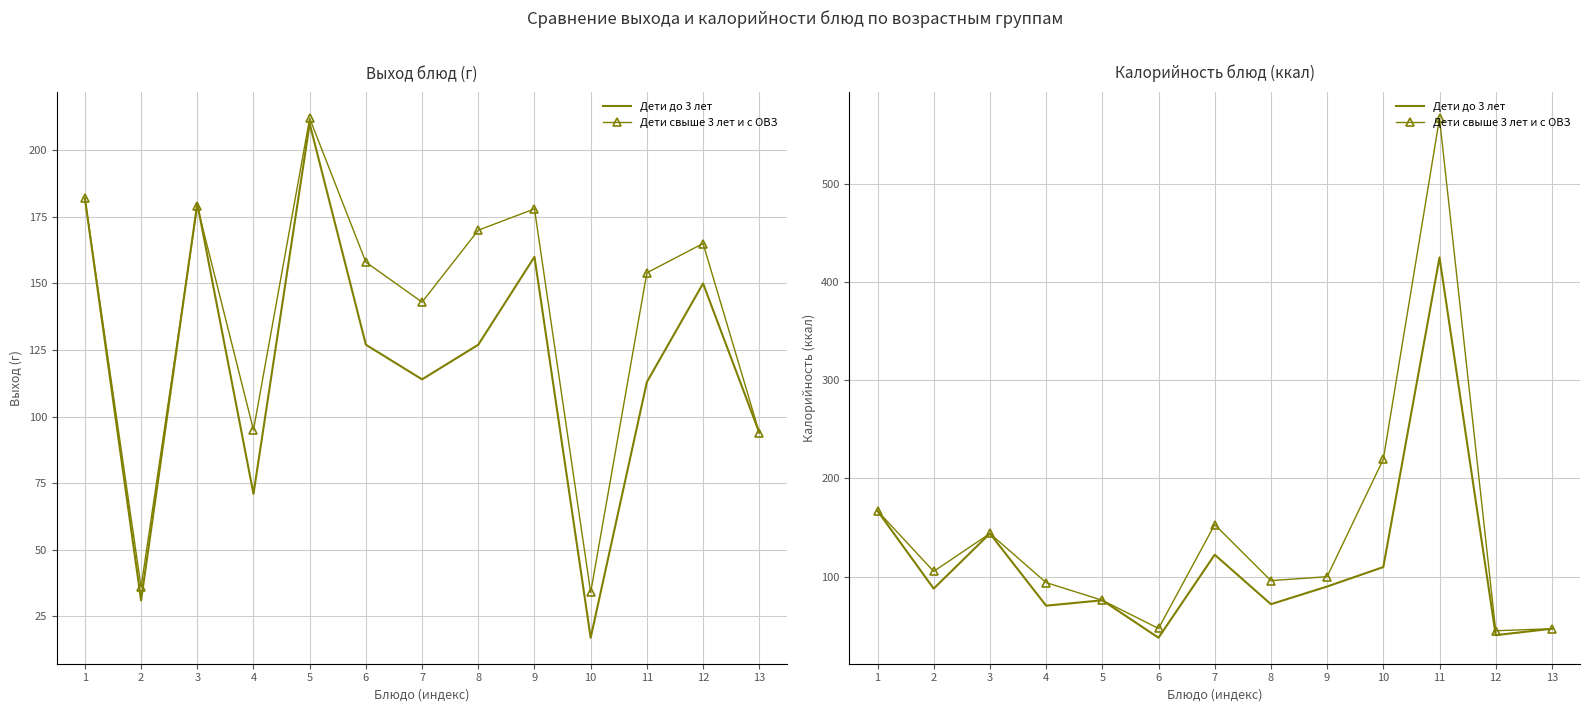

True or false: Дети свыше 3 лет и с ОВЗ and Дети до 3 лет cross at least once.

False